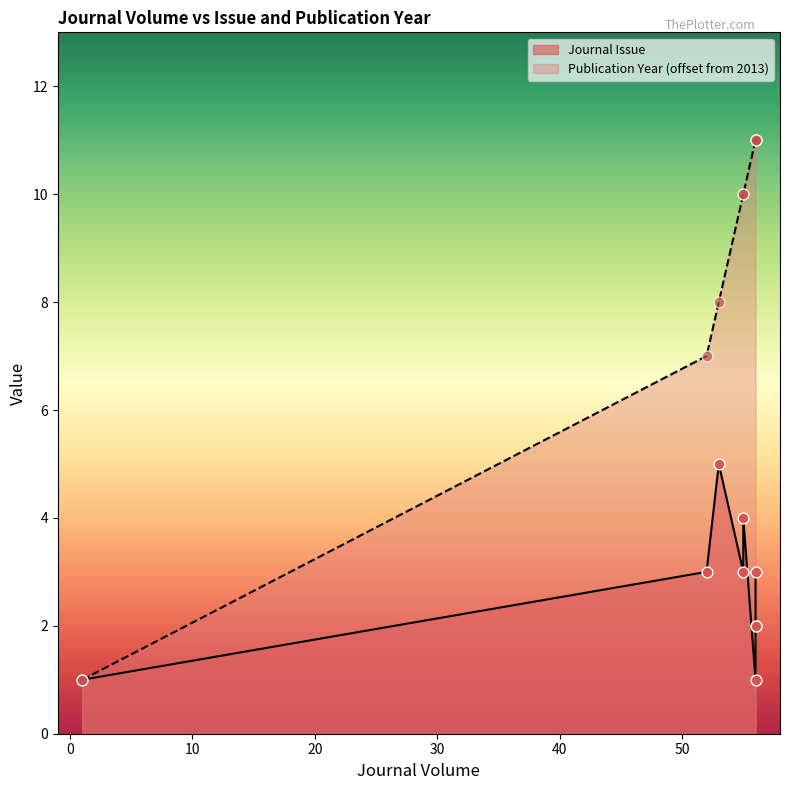

Is the value of Publication Year at 56 greater than the value of Journal Issue at 56?

Yes